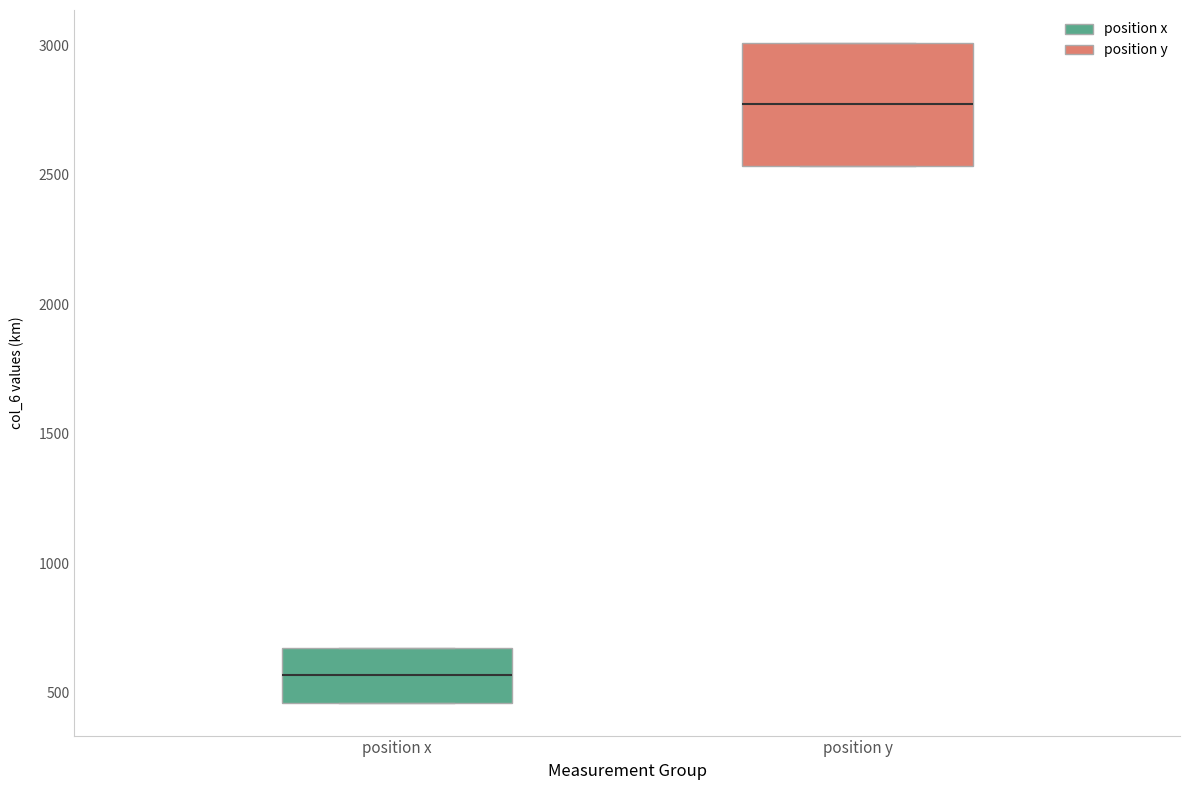

Which box's median line is the highest?

position y